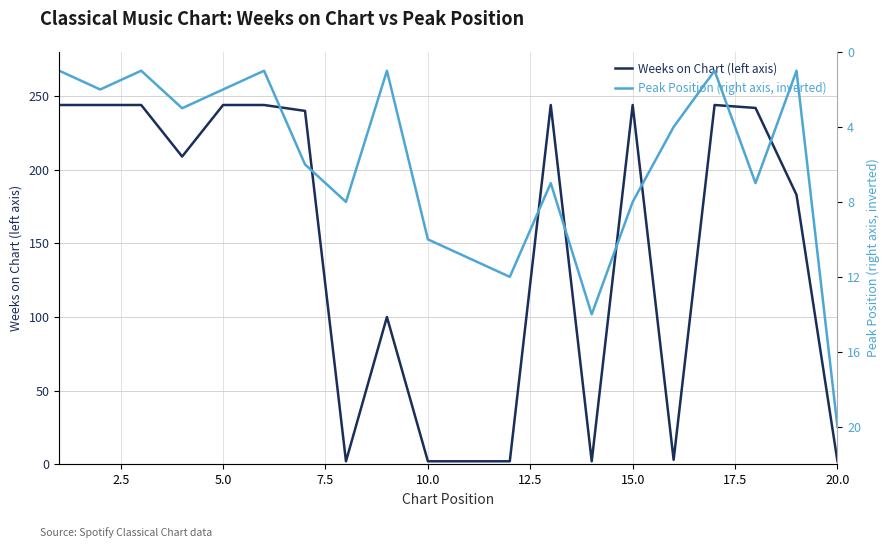

After their last crossing, which series has the higher values: Weeks on Chart (left axis) or Peak Position (right axis, inverted)?

Peak Position (right axis, inverted)